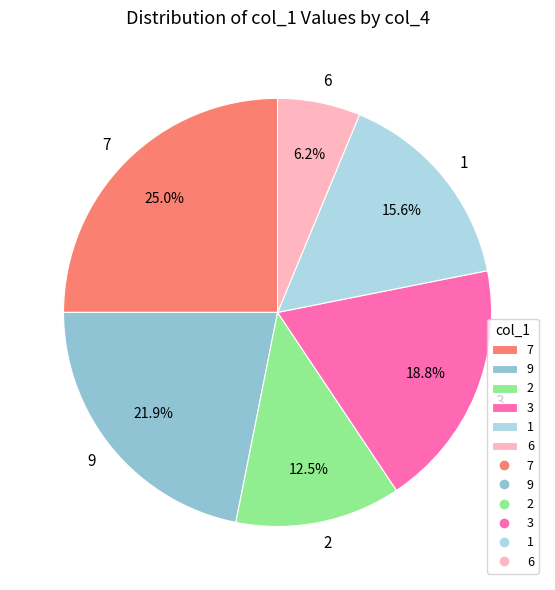

Does 7 represent more than half of the total?

No